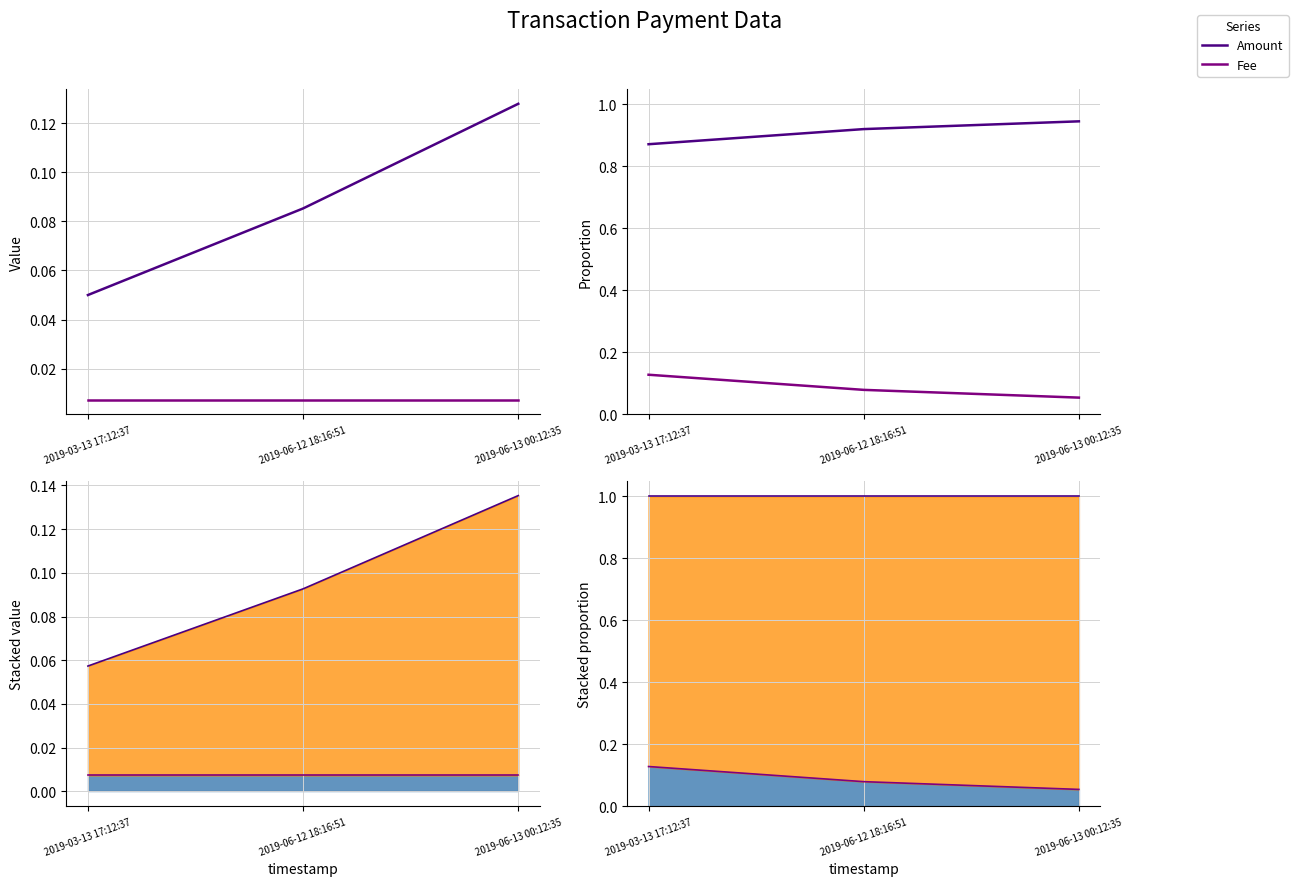

At how many categories does at least one series exceed 0?

3